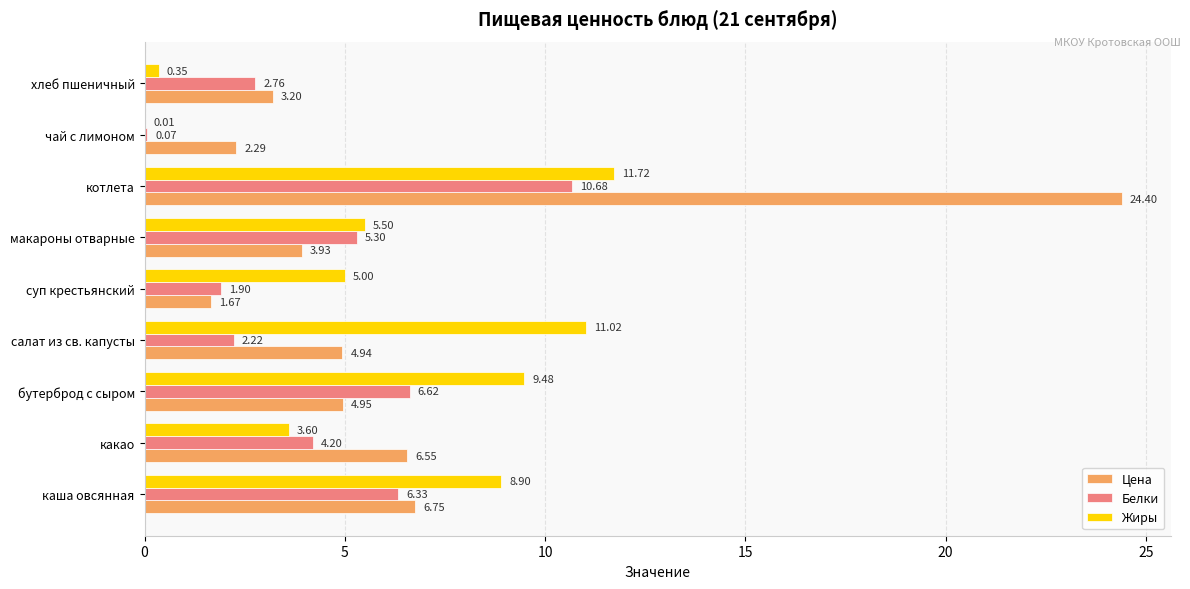

At which label is Белки closest to 5?

макароны отварные